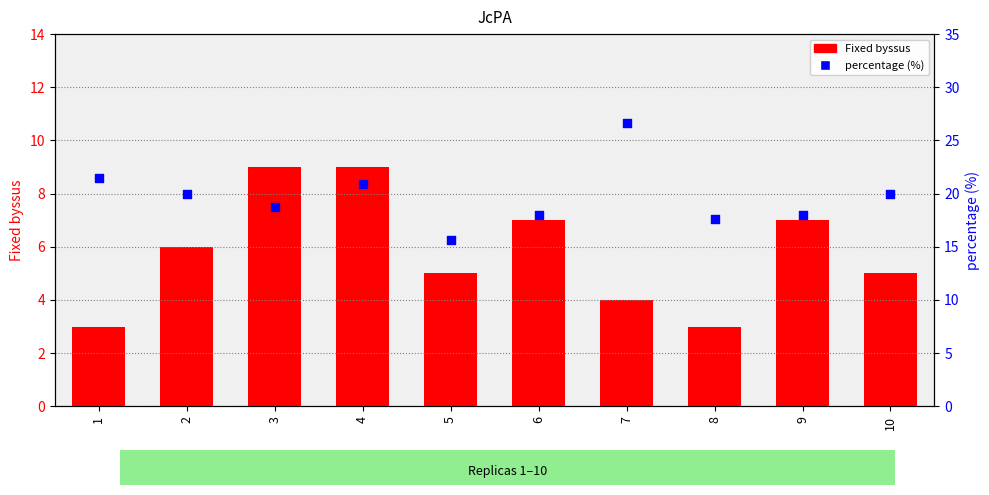

Is the value of percentage (%) at 6 greater than the value of Fixed byssus at 1?

Yes